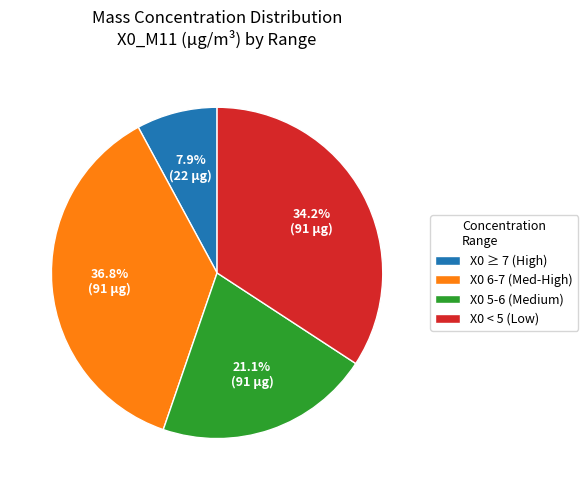

What is the largest slice in the pie chart?

X0 6-7 (Med-High)